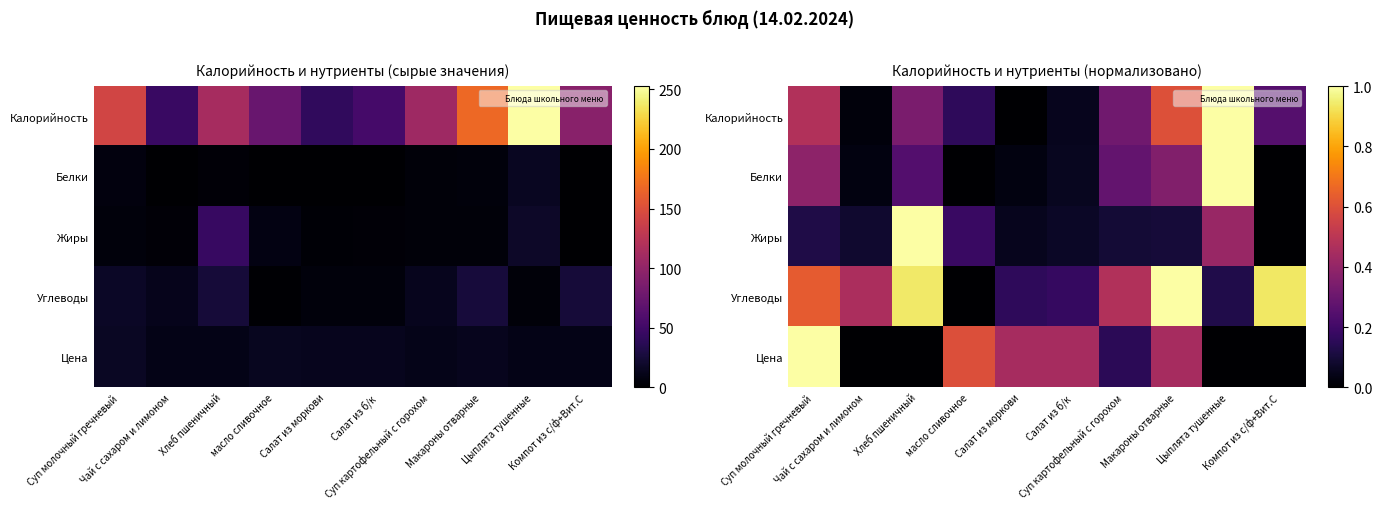

True or false: Белки has a value of 0.1 at Салат из б/к.

False